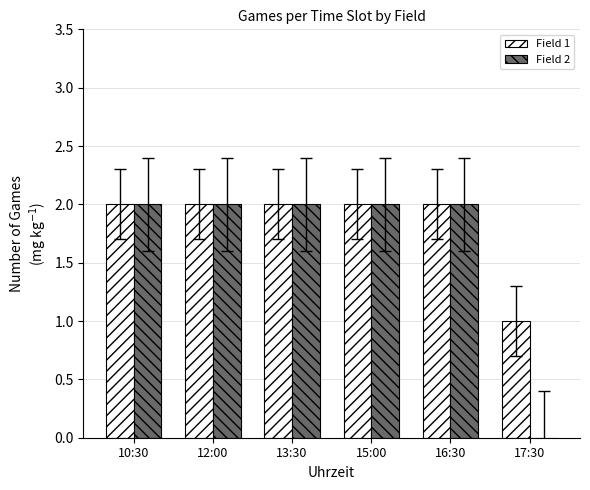

Which series has the largest total across all categories?

Field 1